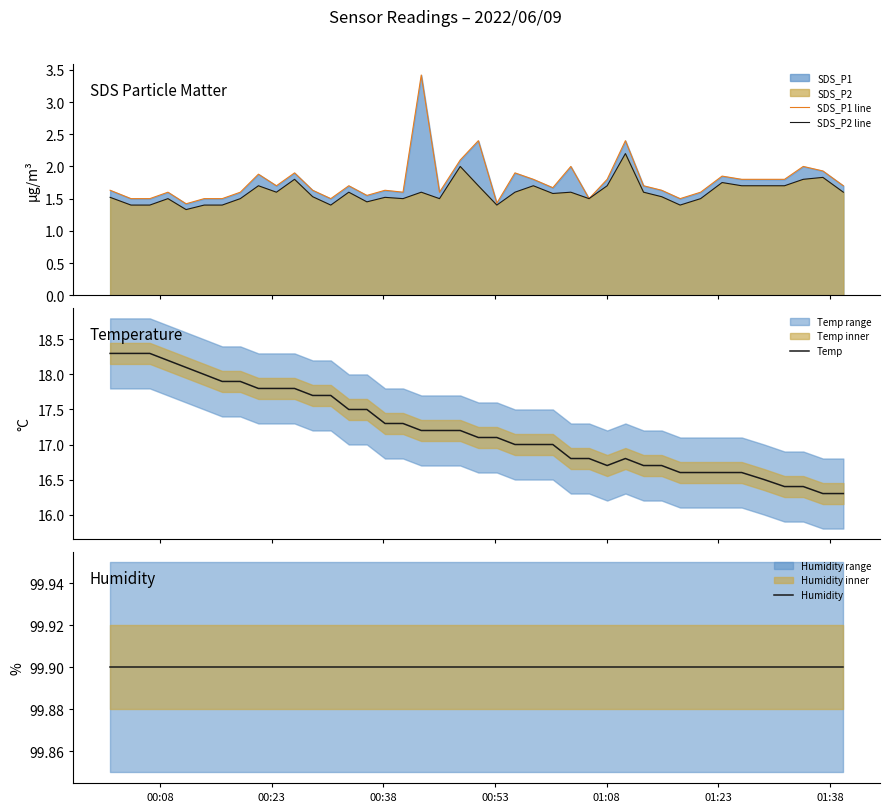

What is the difference between the maximum and minimum values in the Temp series?

2.0